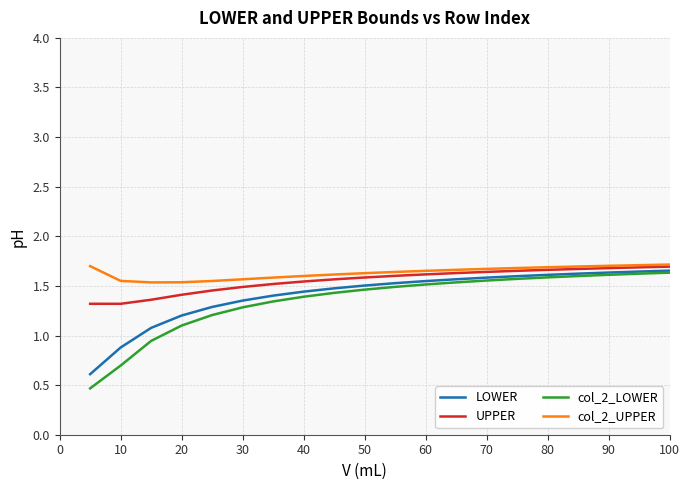

What are all the series names shown in the legend?

LOWER, UPPER, col_2_LOWER, col_2_UPPER